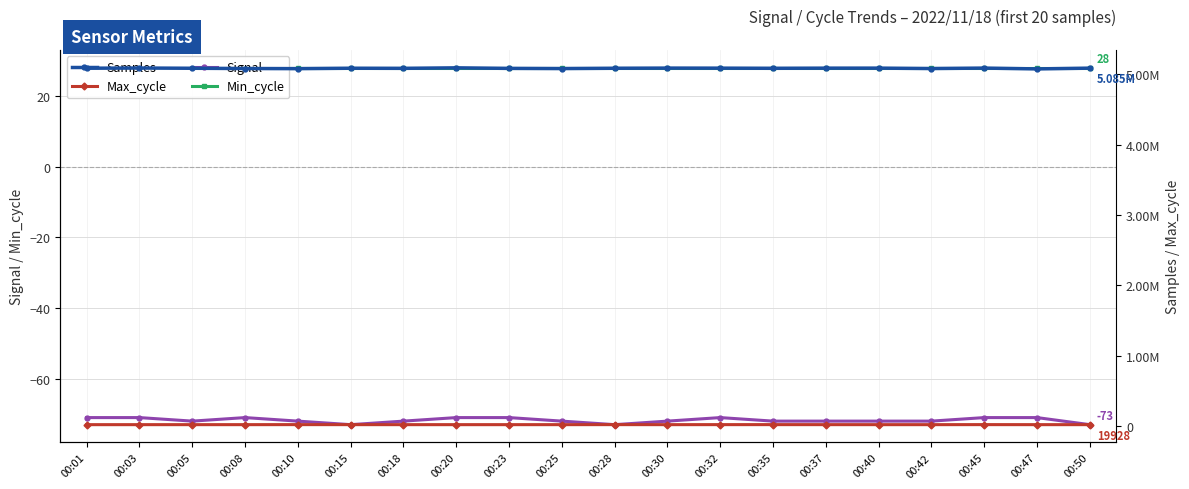

True or false: Max_cycle and Min_cycle intersect in this chart.

False